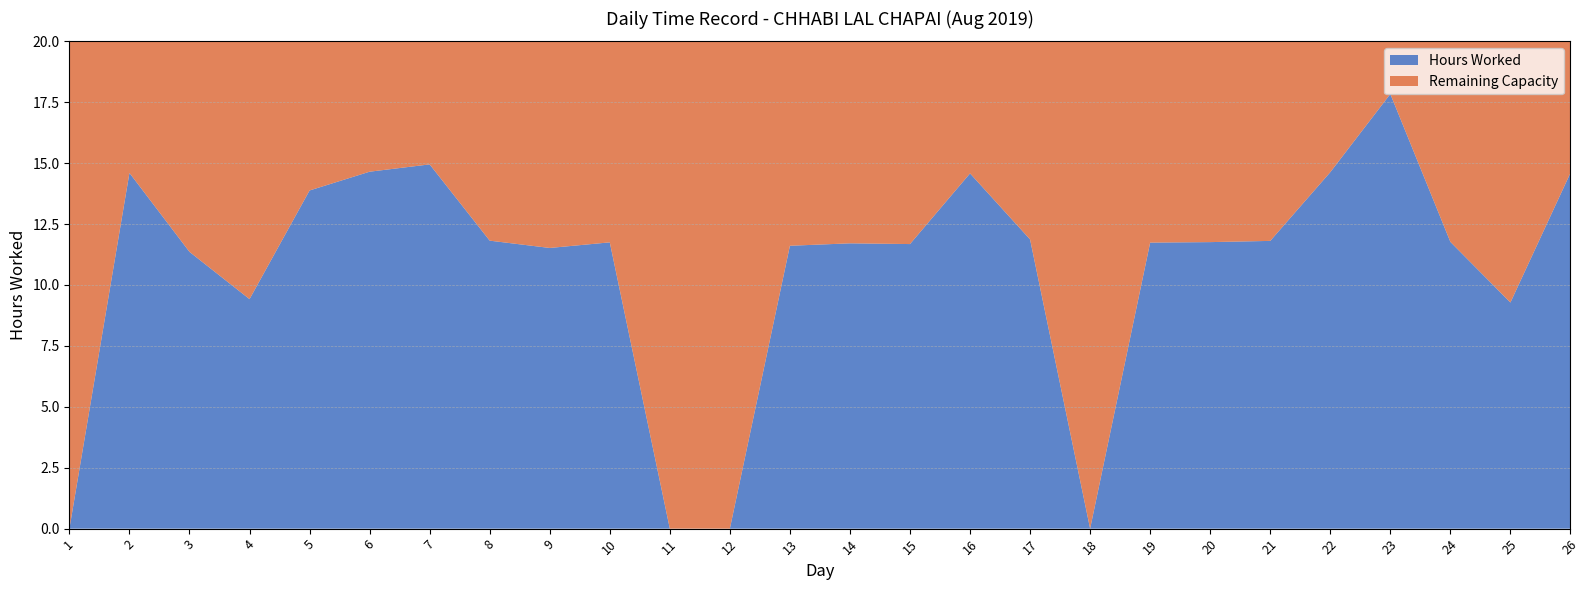

Reading left to right, list all the values displayed in this chart.

1=0.0	2=14.6	3=11.4	4=9.4	5=13.9	6=14.7	7=14.9	8=11.8	9=11.5	10=11.8	11=0.0	12=0.0	13=11.6	14=11.7	15=11.7	16=14.6	17=11.9	18=0.0	19=11.7	20=11.8	21=11.8	22=14.6	23=17.8	24=11.8	25=9.3	26=14.6